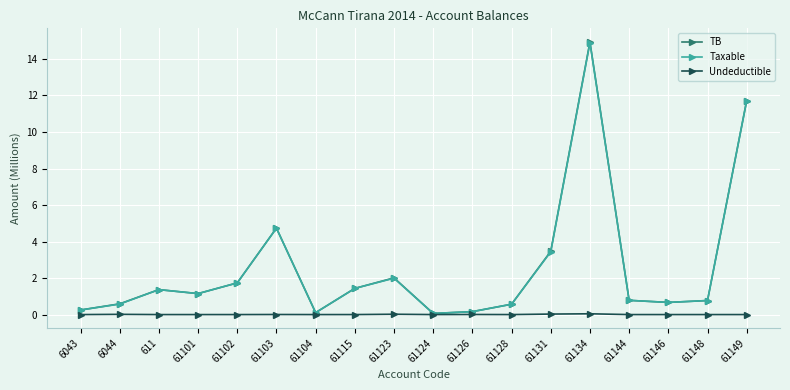

What is the maximum value for TB?

14.9